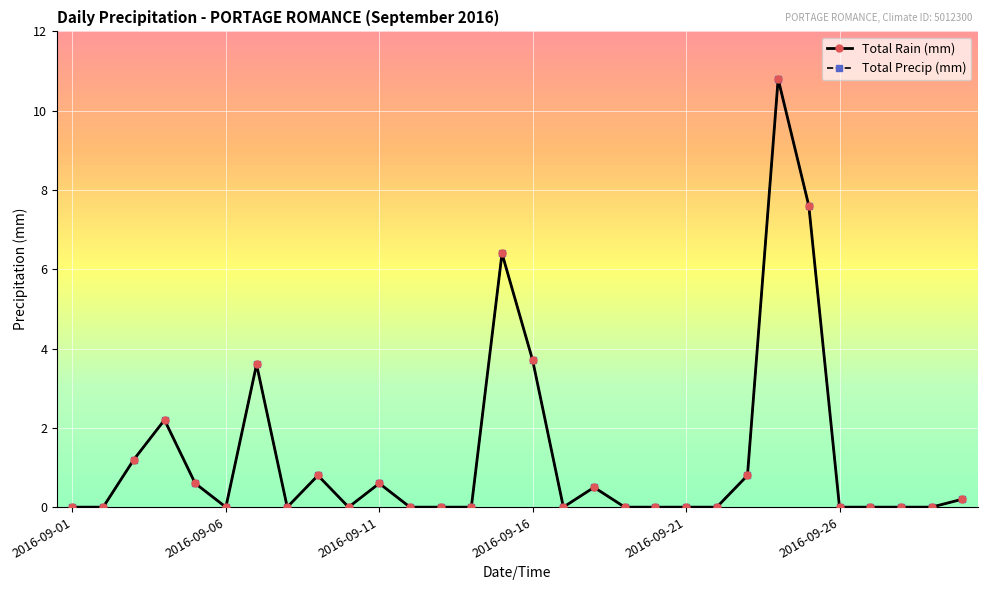

True or false: Total Precip (mm) and Total Rain (mm) intersect in this chart.

False